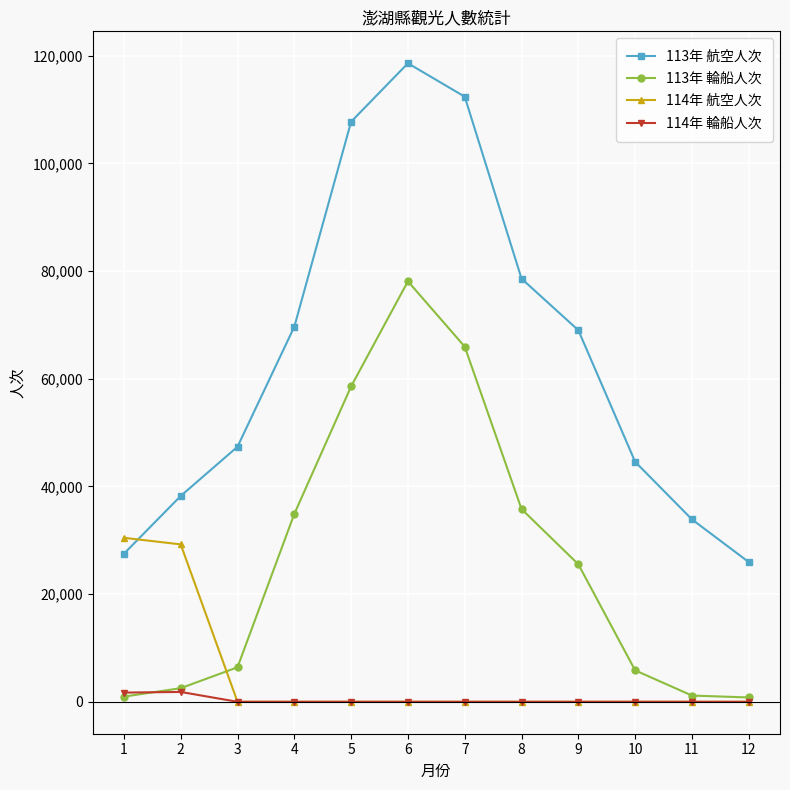

True or false: 113年 航空人次 and 114年 輪船人次 cross at least once.

False